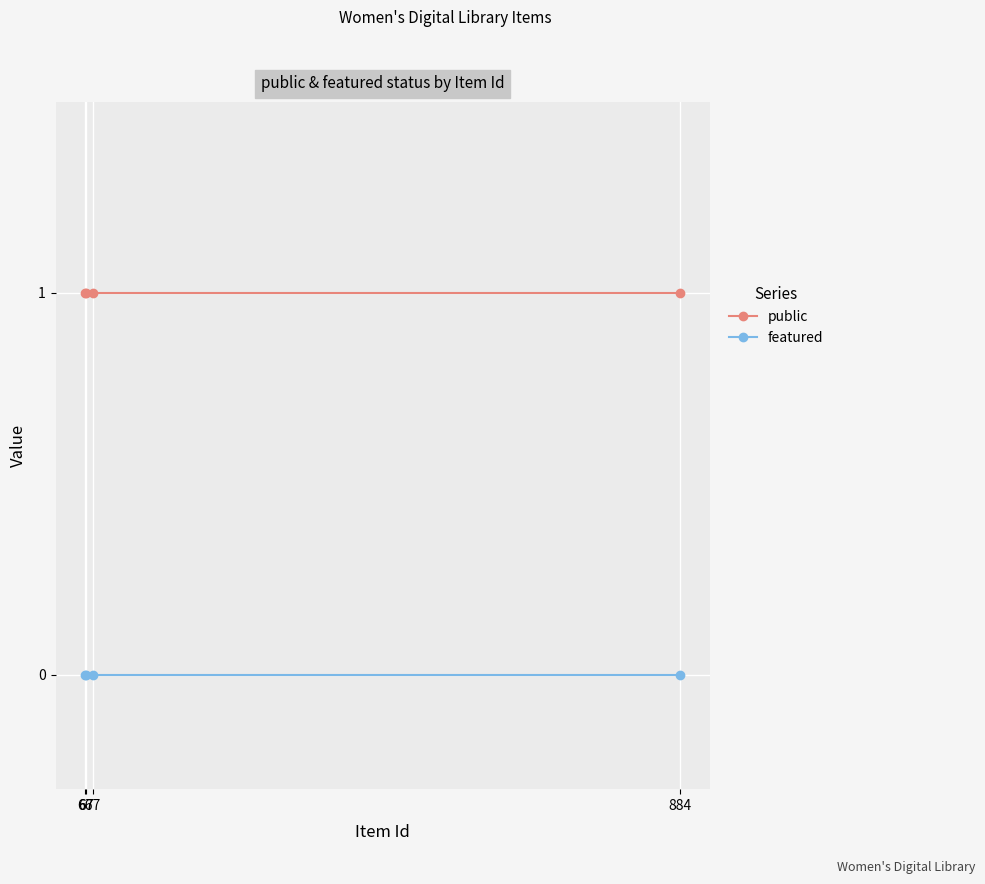

What is the average value of the public series?

1